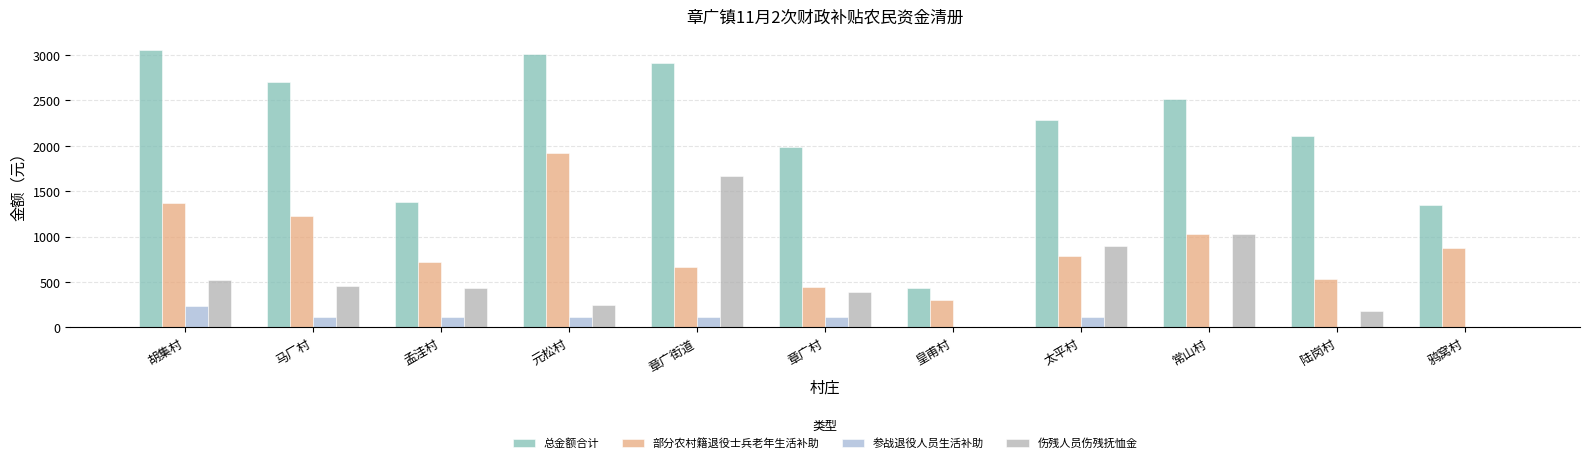

Where is 伤残人员伤残抚恤金 nearest to the value 833?

太平村